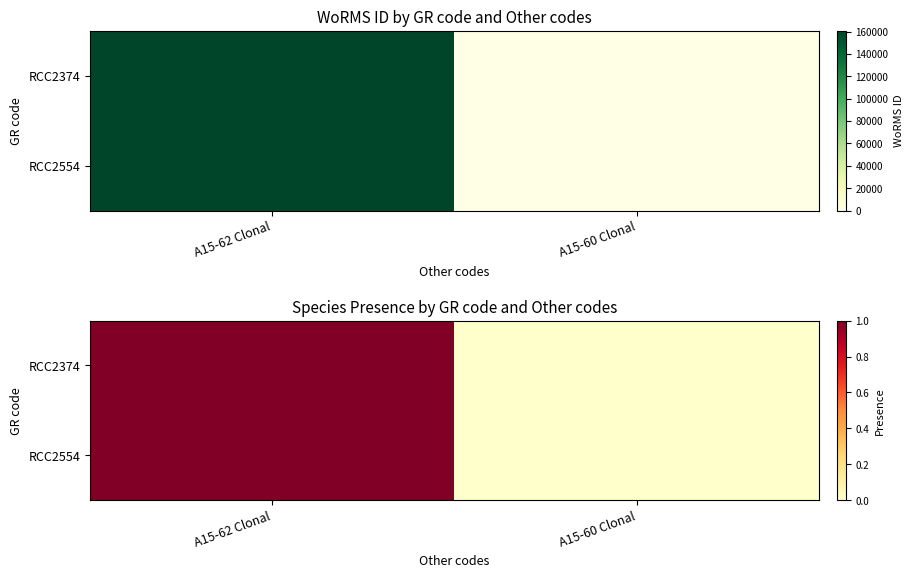

Is it true that RCC2374 equals 1 at A15-62 Clonal?

True